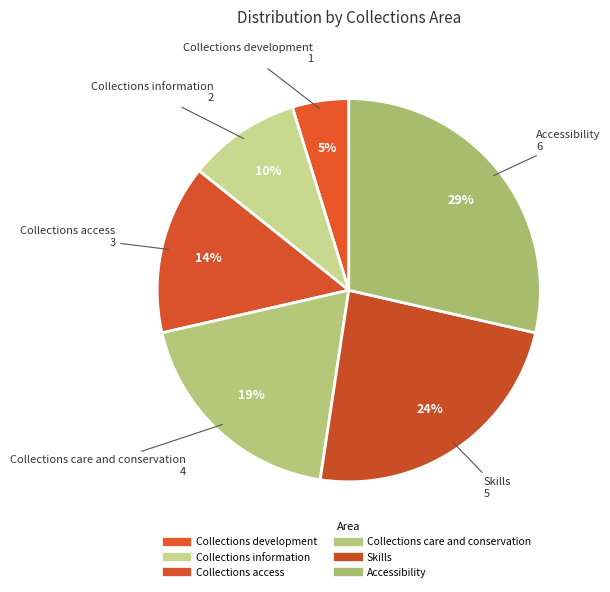

What is the largest slice in the pie chart?

Accessibility